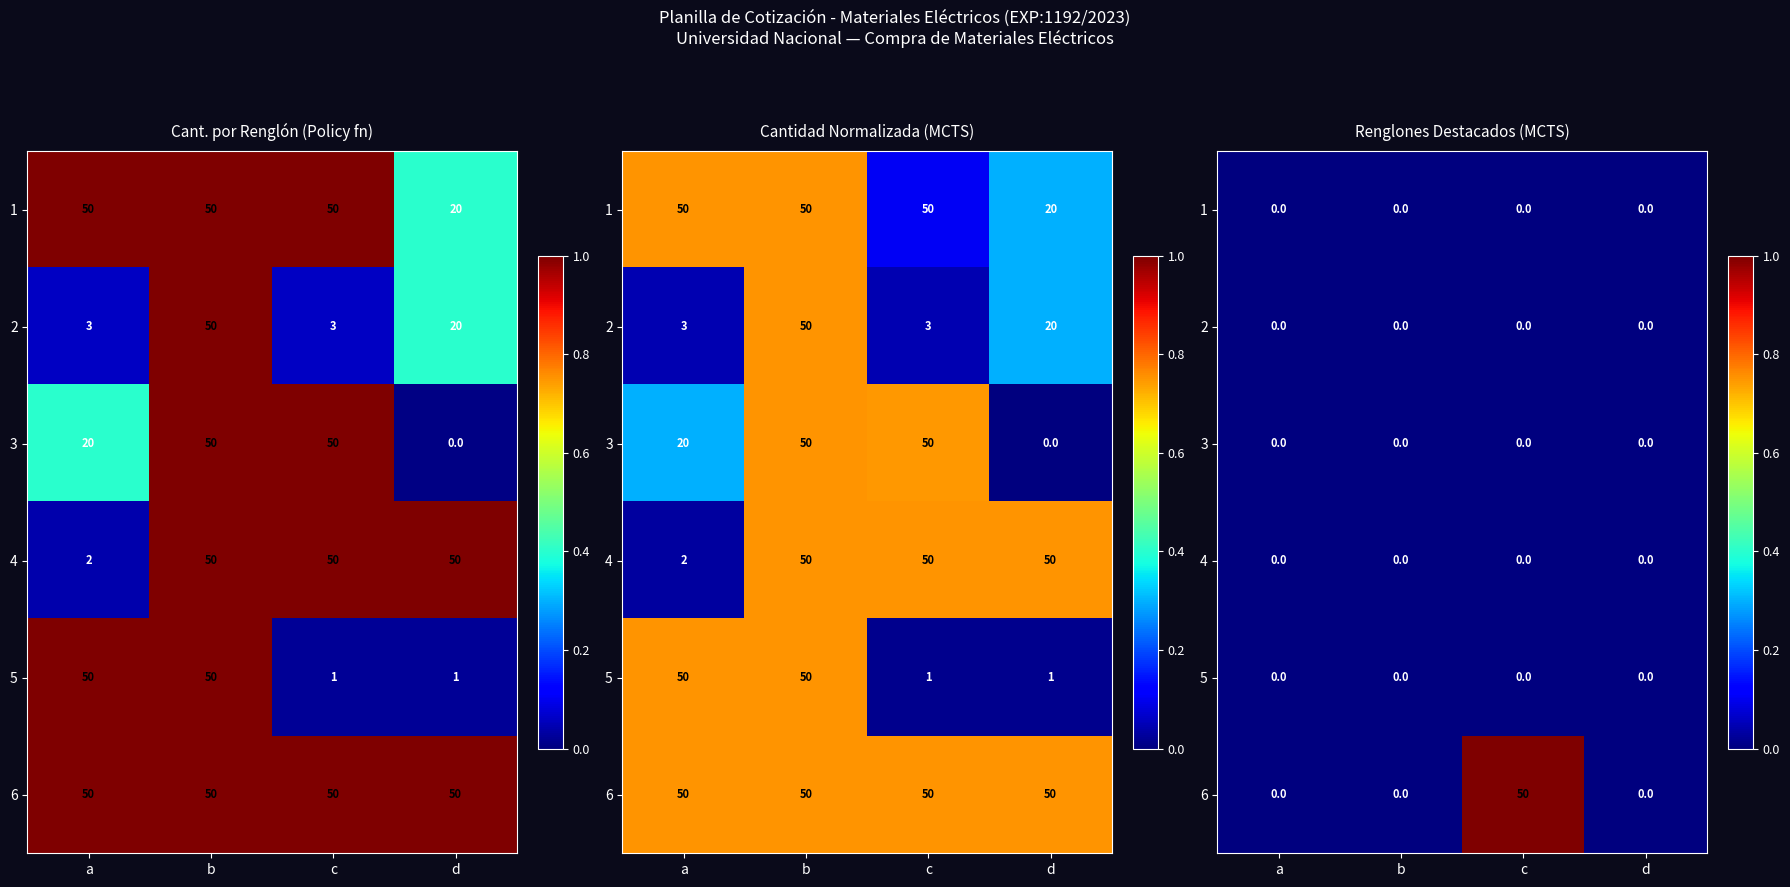

Which category has the highest value in the 5 series?

a